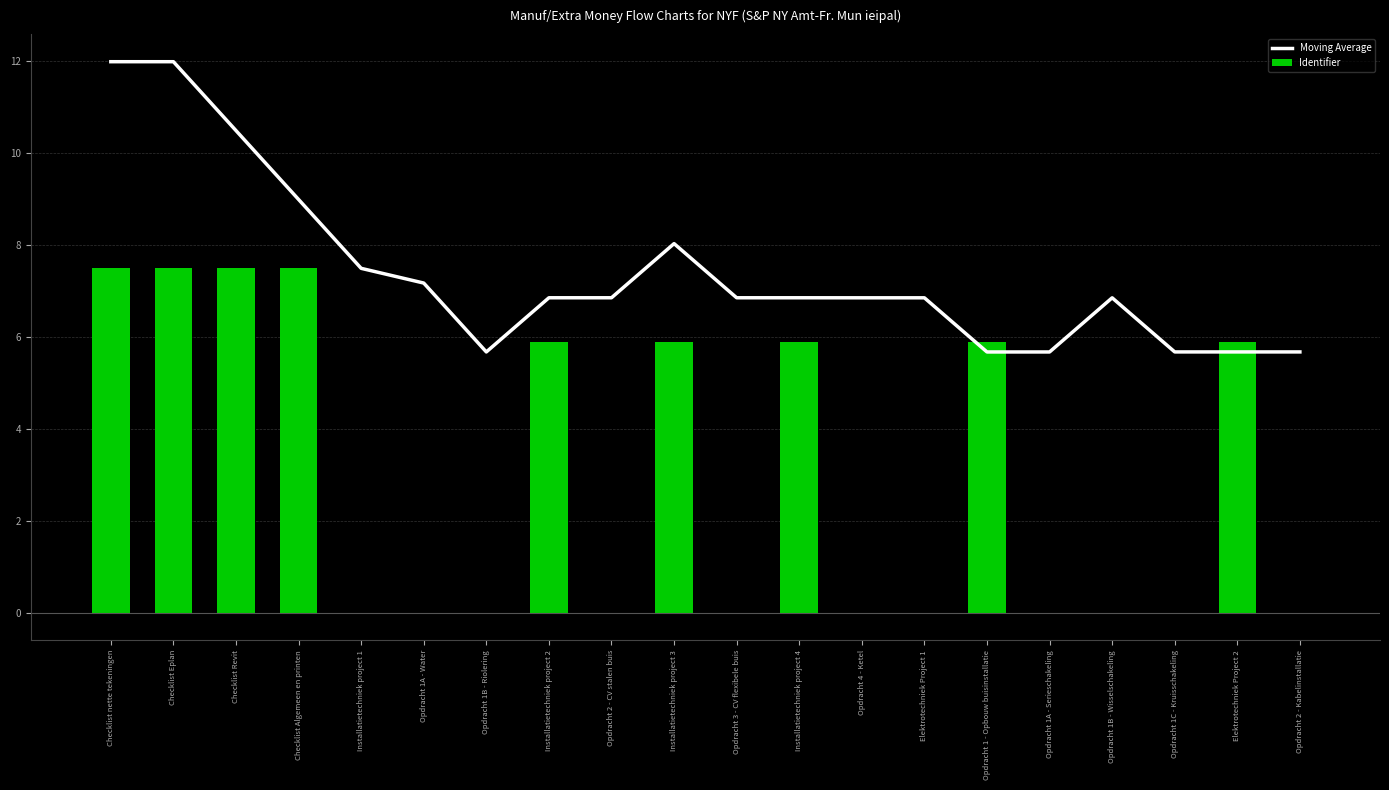

Which label corresponds to the smallest value in the chart?

Installatietechniek project 1